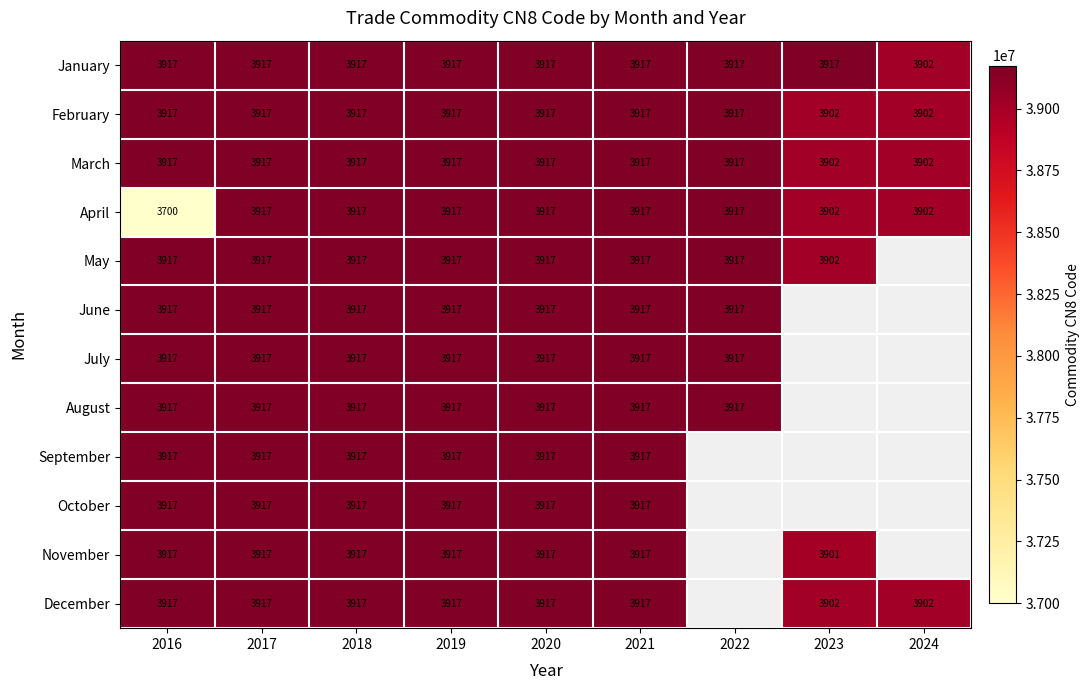

What is the maximum value shown in the chart?

39174000.0